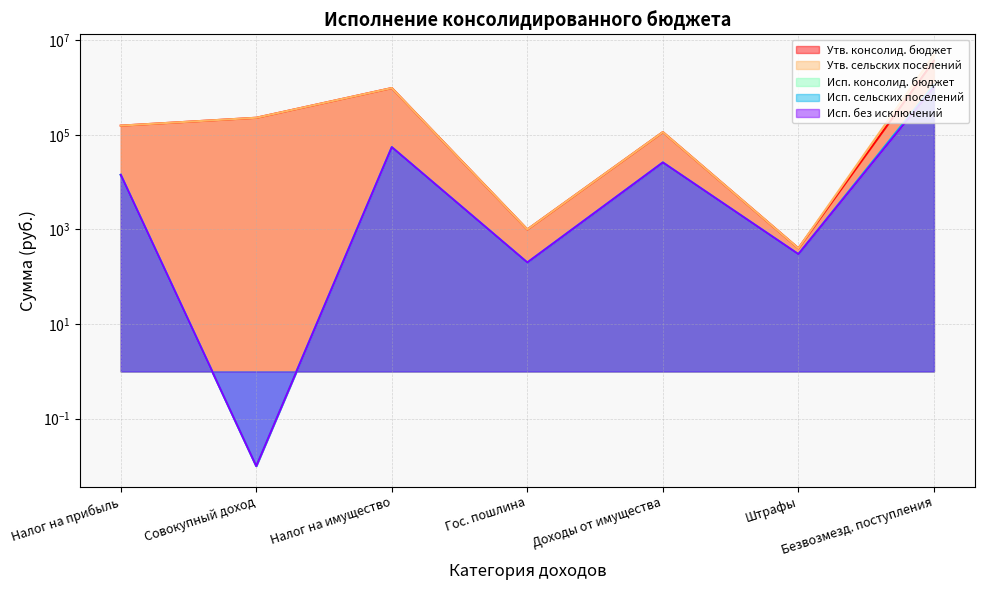

What is the spread (max minus min) of values at Налог на прибыль?

141779.9